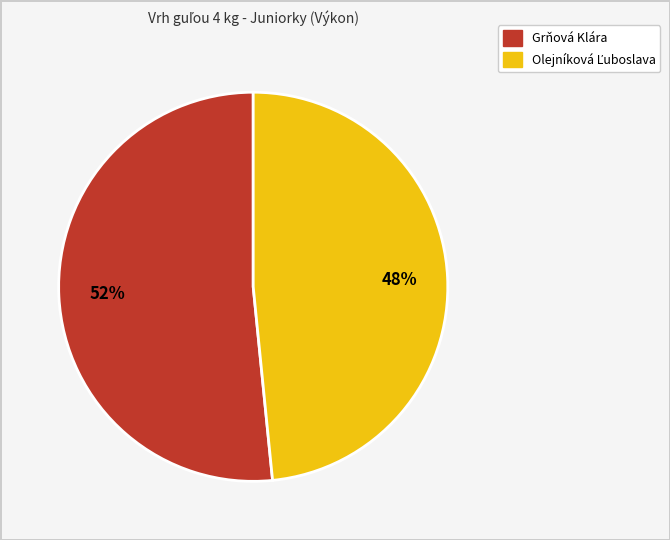

True or false: Grňová Klára accounts for 52% of the total.

True